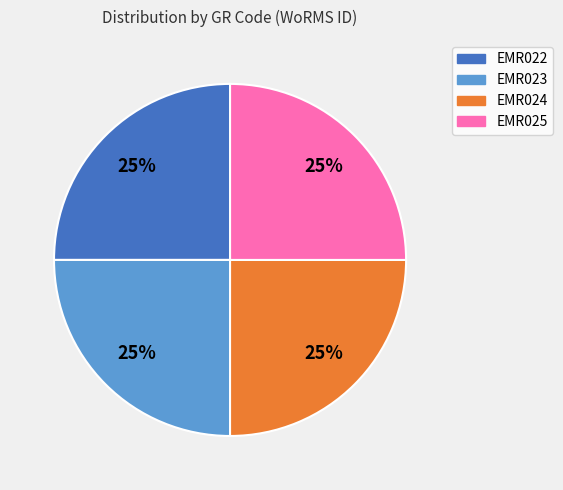

To the nearest percent, what percentage of the pie is EMR022?

25%